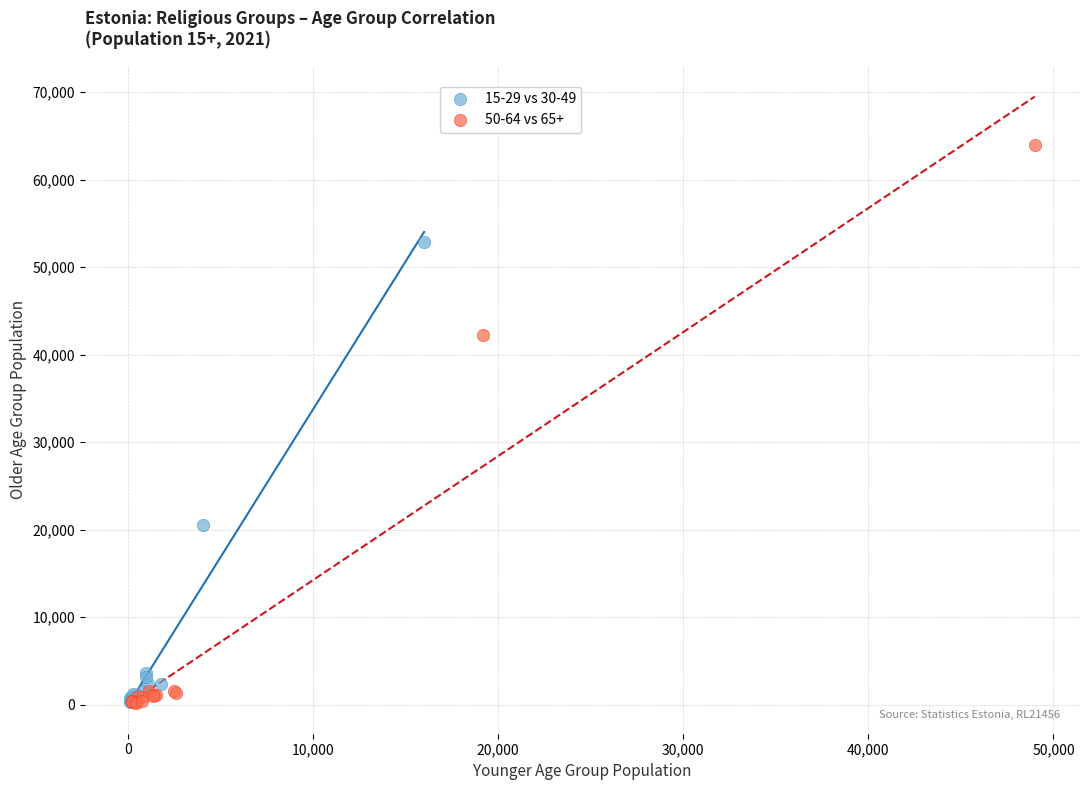

What are all the series names shown in the legend?

15-29 vs 30-49, 50-64 vs 65+